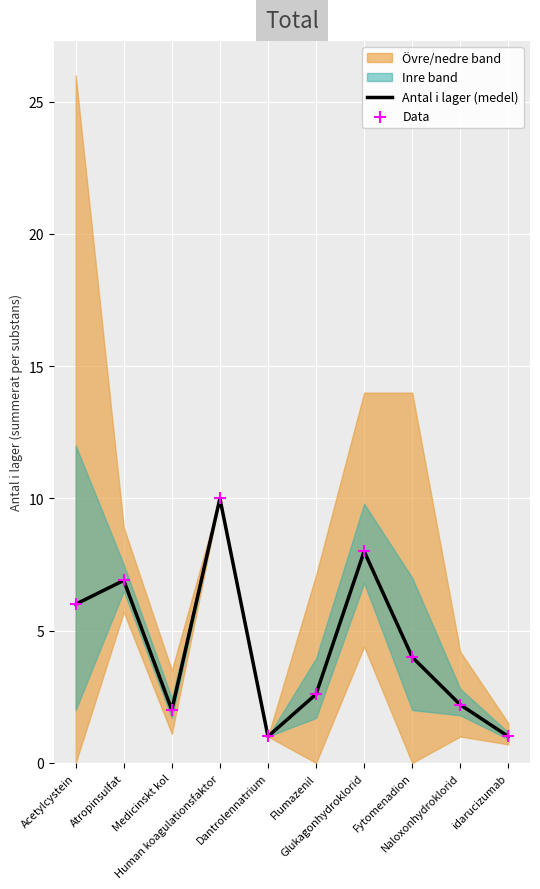

What is the total value across all series at Acetylcystein?

12.0